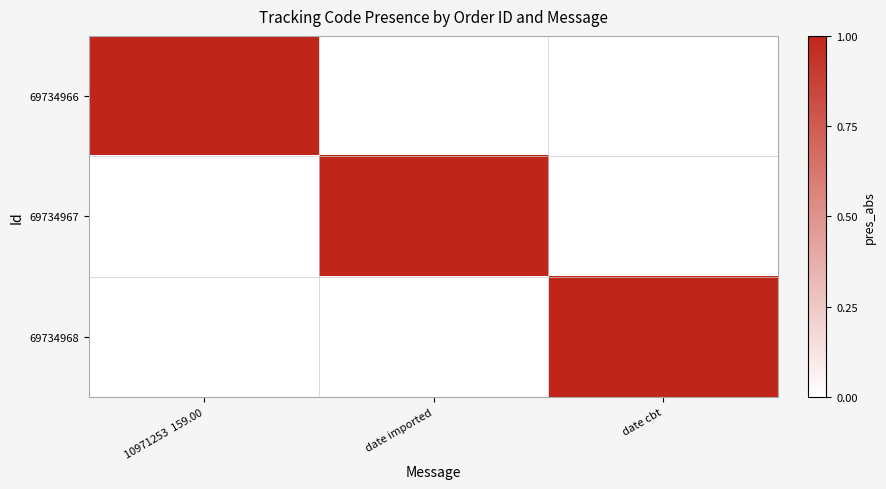

Count the number of data series in this chart.

3